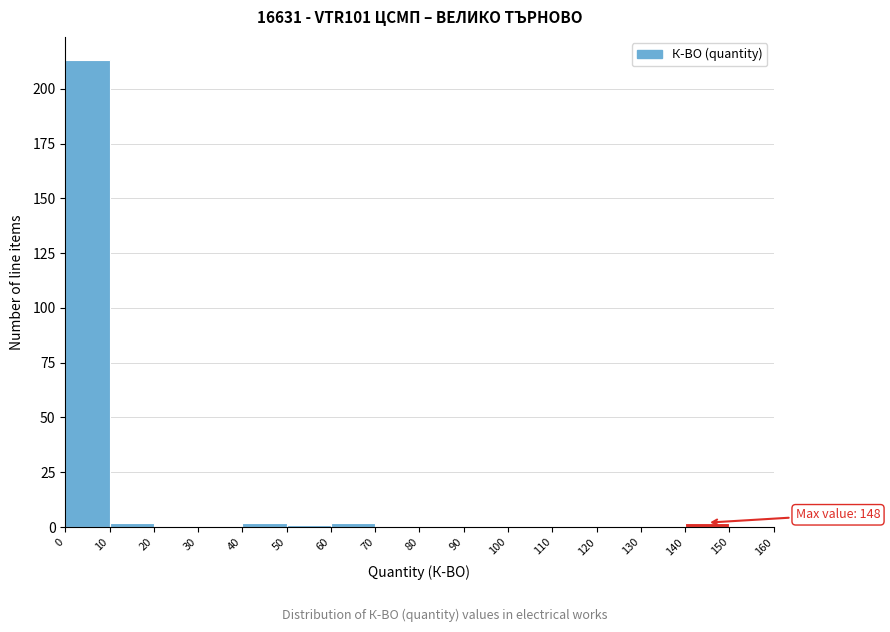

Over which range of the x-axis is the bar tallest?

0 to 10